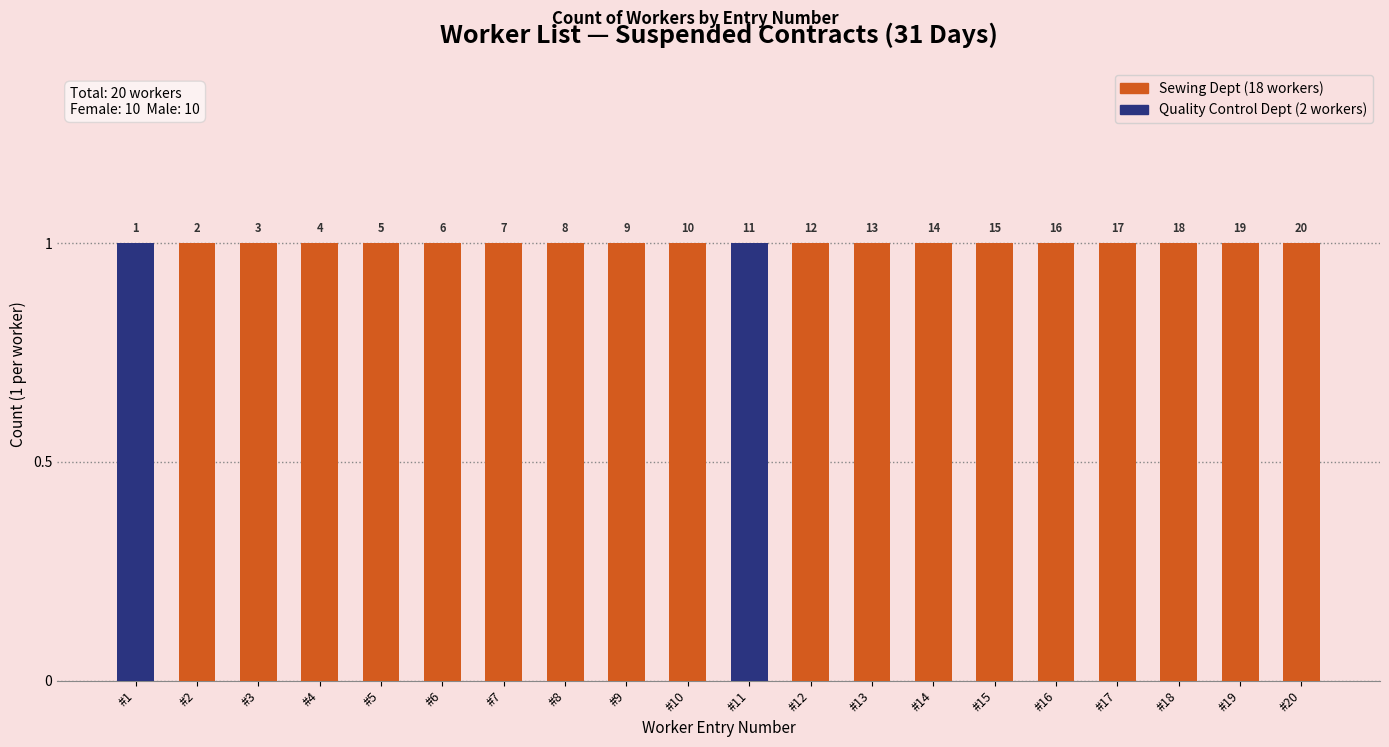

Which label corresponds to the smallest value in the chart?

1